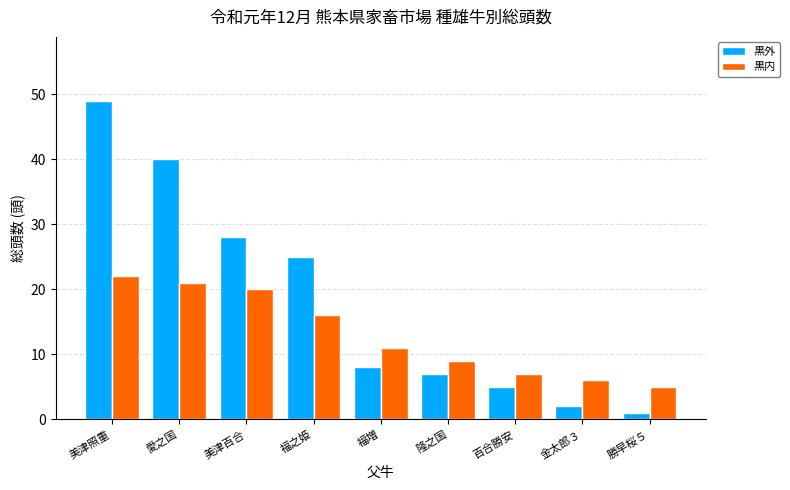

What is the difference between the maximum and minimum values in the 黒外 series?

48